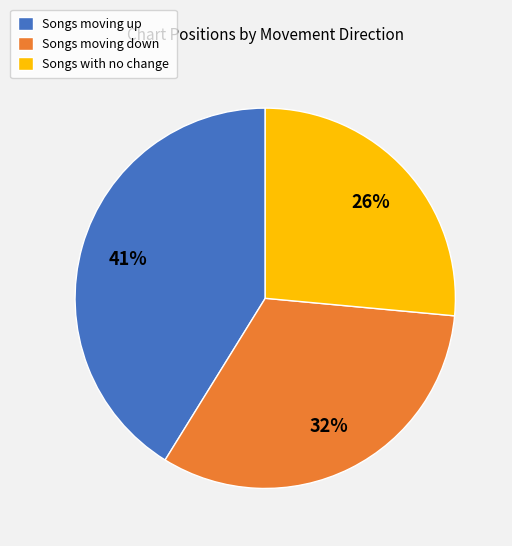

Count the number of slices in the pie.

3